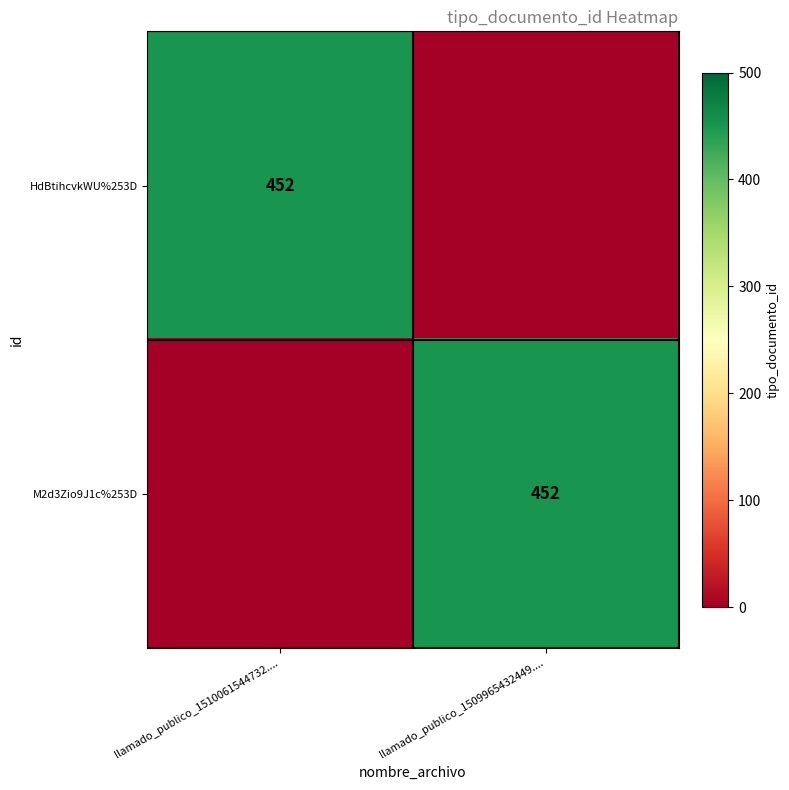

Is it true that M2d3Zio9J1c%253D equals 147 at llamado_publico_1509965432449....?

False